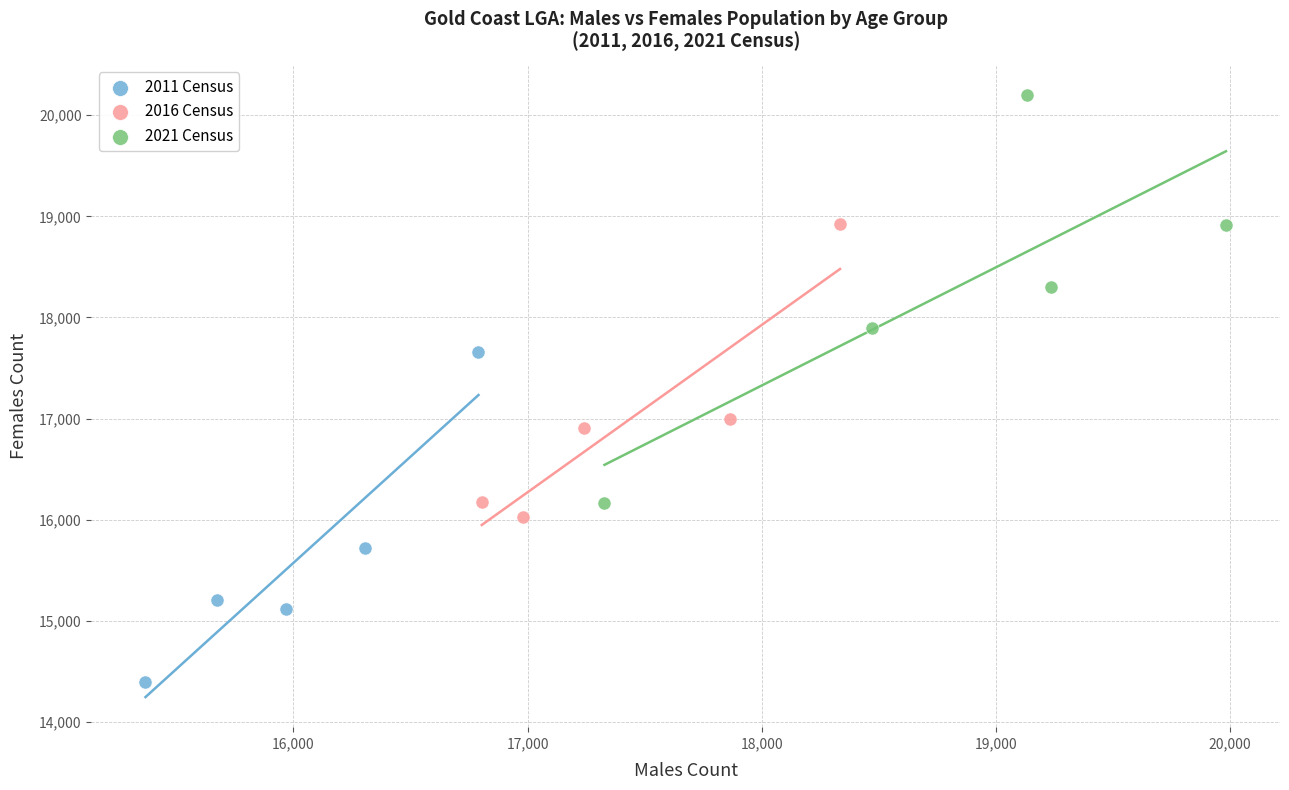

Which series has the largest Y range (max minus min)?

2021 Census